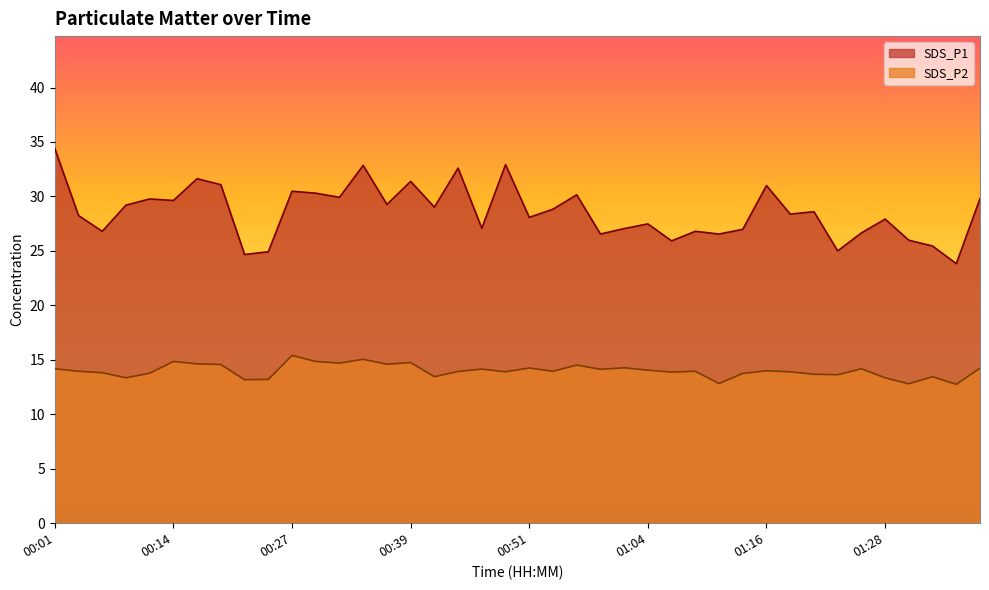

Which category has the lowest value in the SDS_P1 series?

01:35